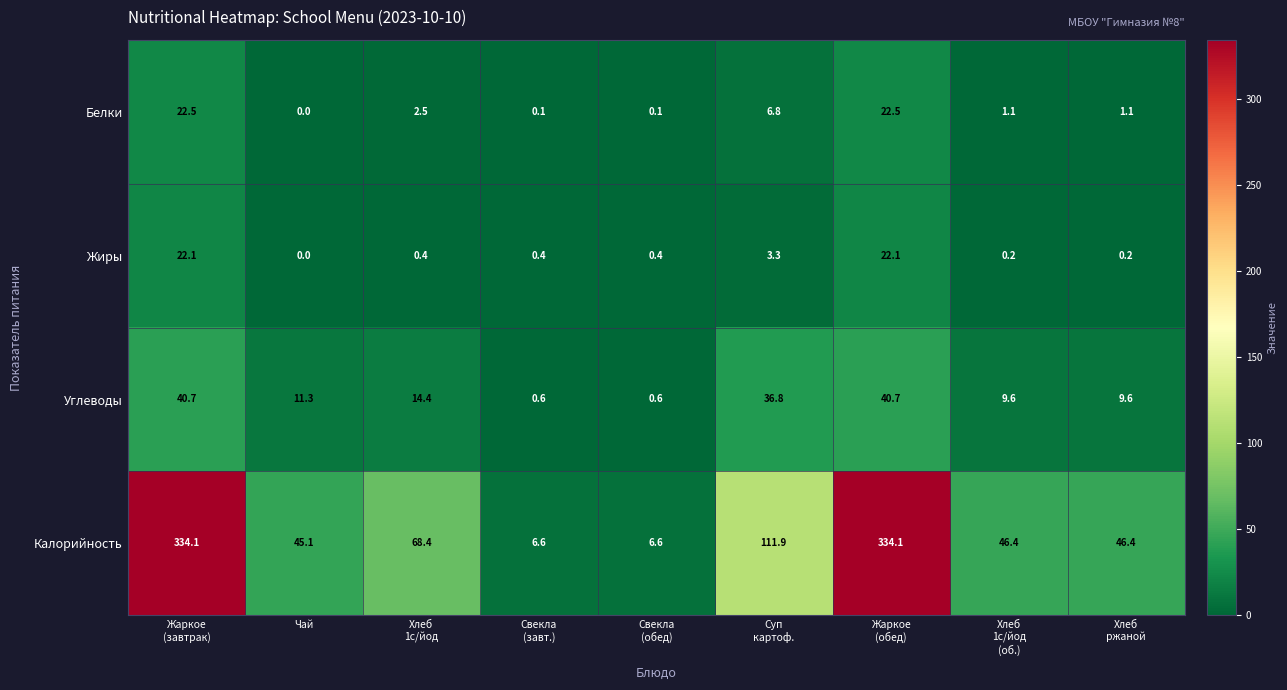

Which series has the largest range (max minus min)?

Калорийность